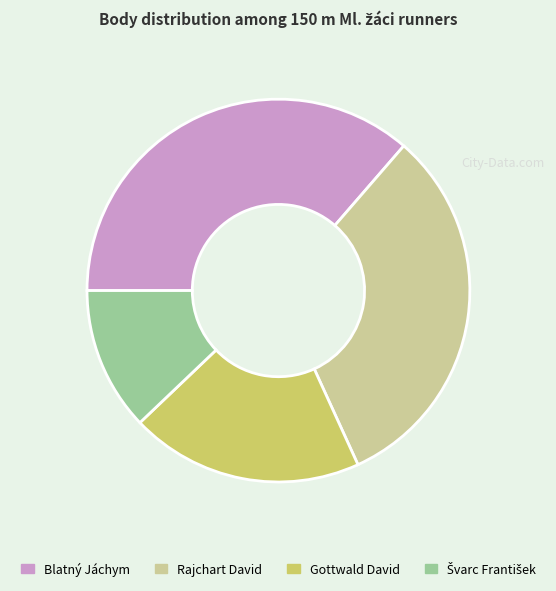

True or false: Gottwald David accounts for 6% of the total.

False